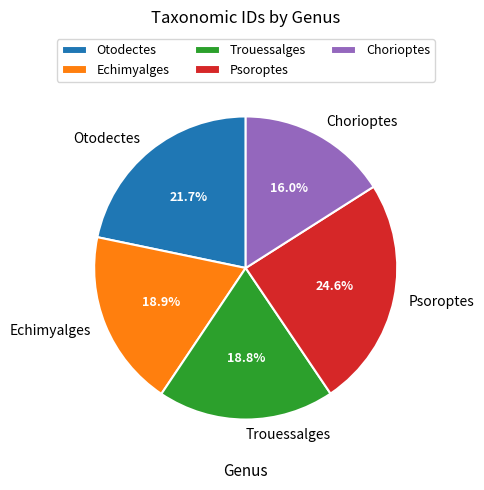

Is there a majority slice in this chart?

No